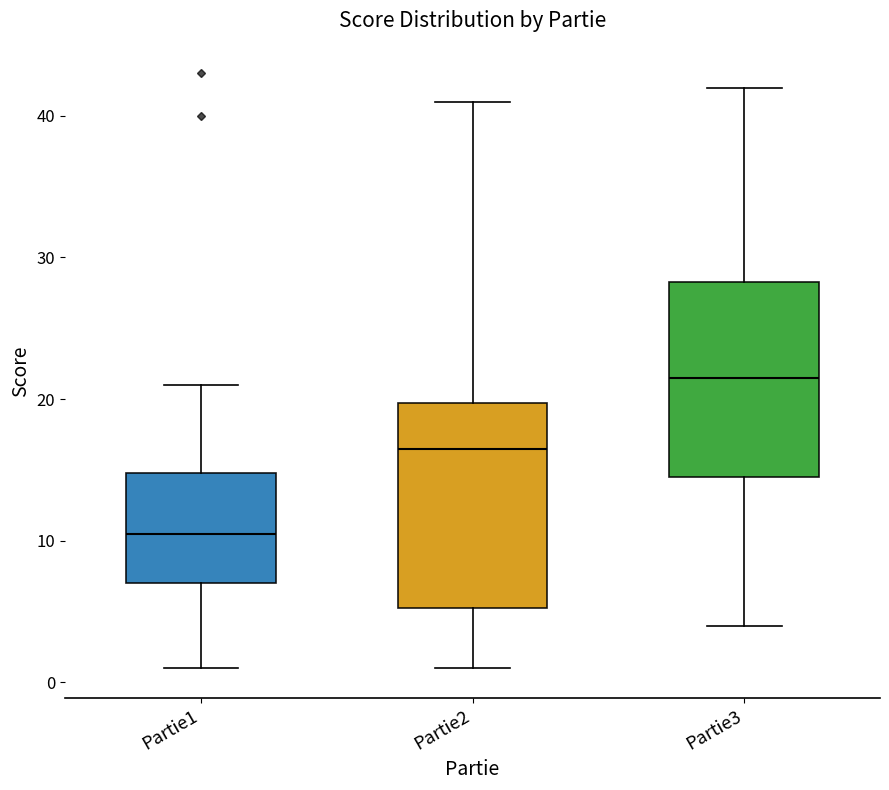

Reading left to right, transcribe this box plot: for each box, give where its median line is, the range the box spans, and where its two whiskers end, as read against the y-axis. The values are not printed on the chart, so give them approximately, as read against the axis.

Partie1: median 11, box 7 to 15, whiskers 1 to 21
Partie2: median 17, box 5 to 20, whiskers 1 to 41
Partie3: median 22, box 15 to 28, whiskers 4 to 42